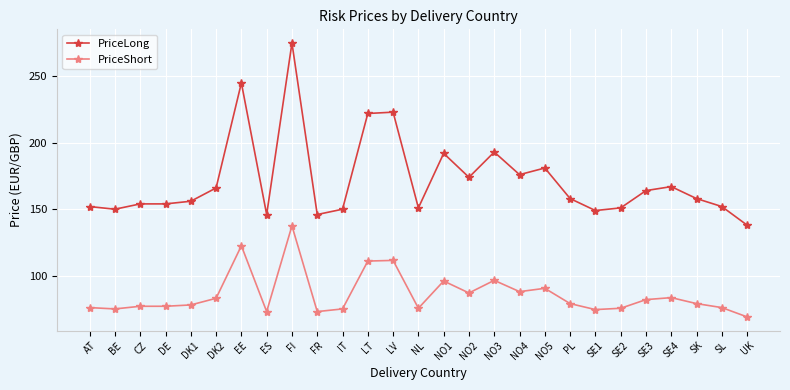

The value of PriceLong at PL is 247.2. True or false?

False